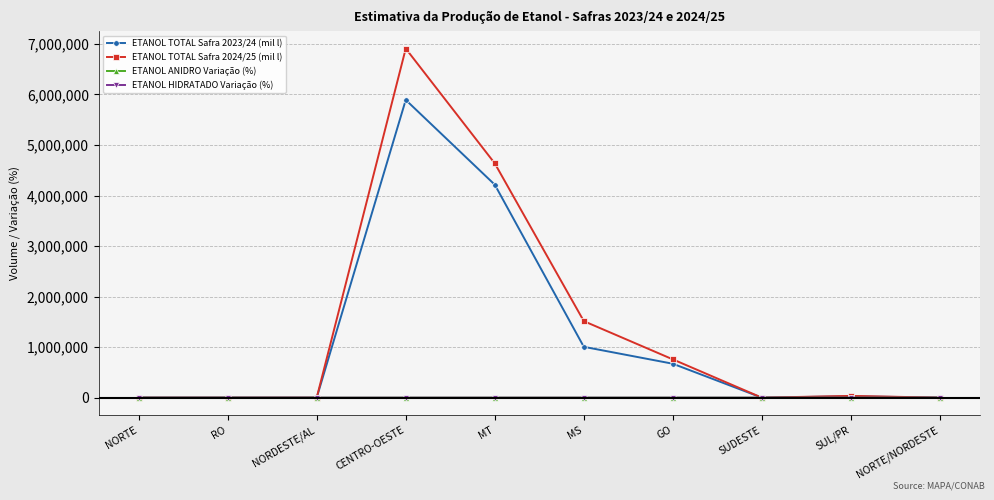

Does the chart display data point markers on the line(s)?

Yes